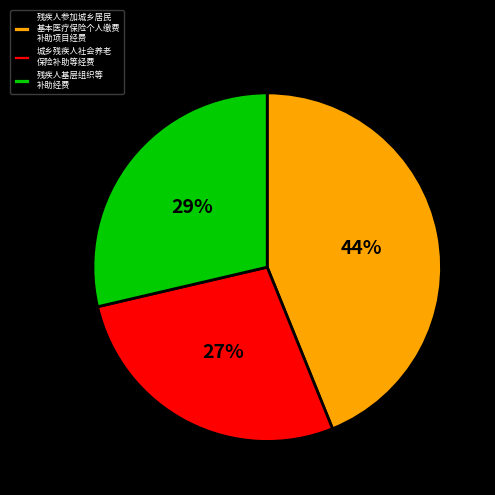

Rank the categories by value from highest to lowest.

残疾人参加城乡居民 基本医疗保险个人缴费 补助项目经费, 残疾人基层组织等 补助经费, 城乡残疾人社会养老 保险补助等经费